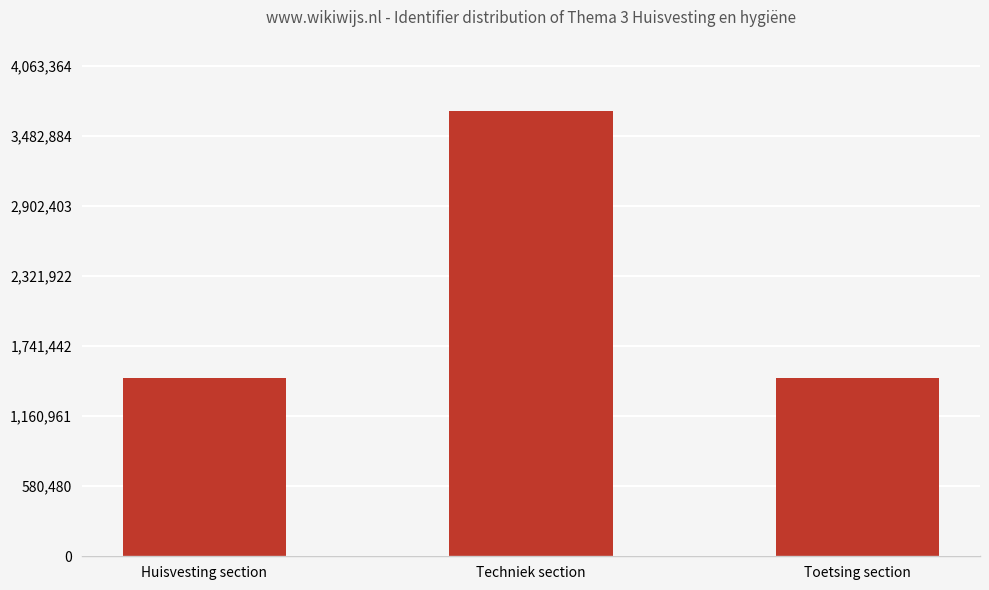

What is the minimum value shown in the chart?

1478152